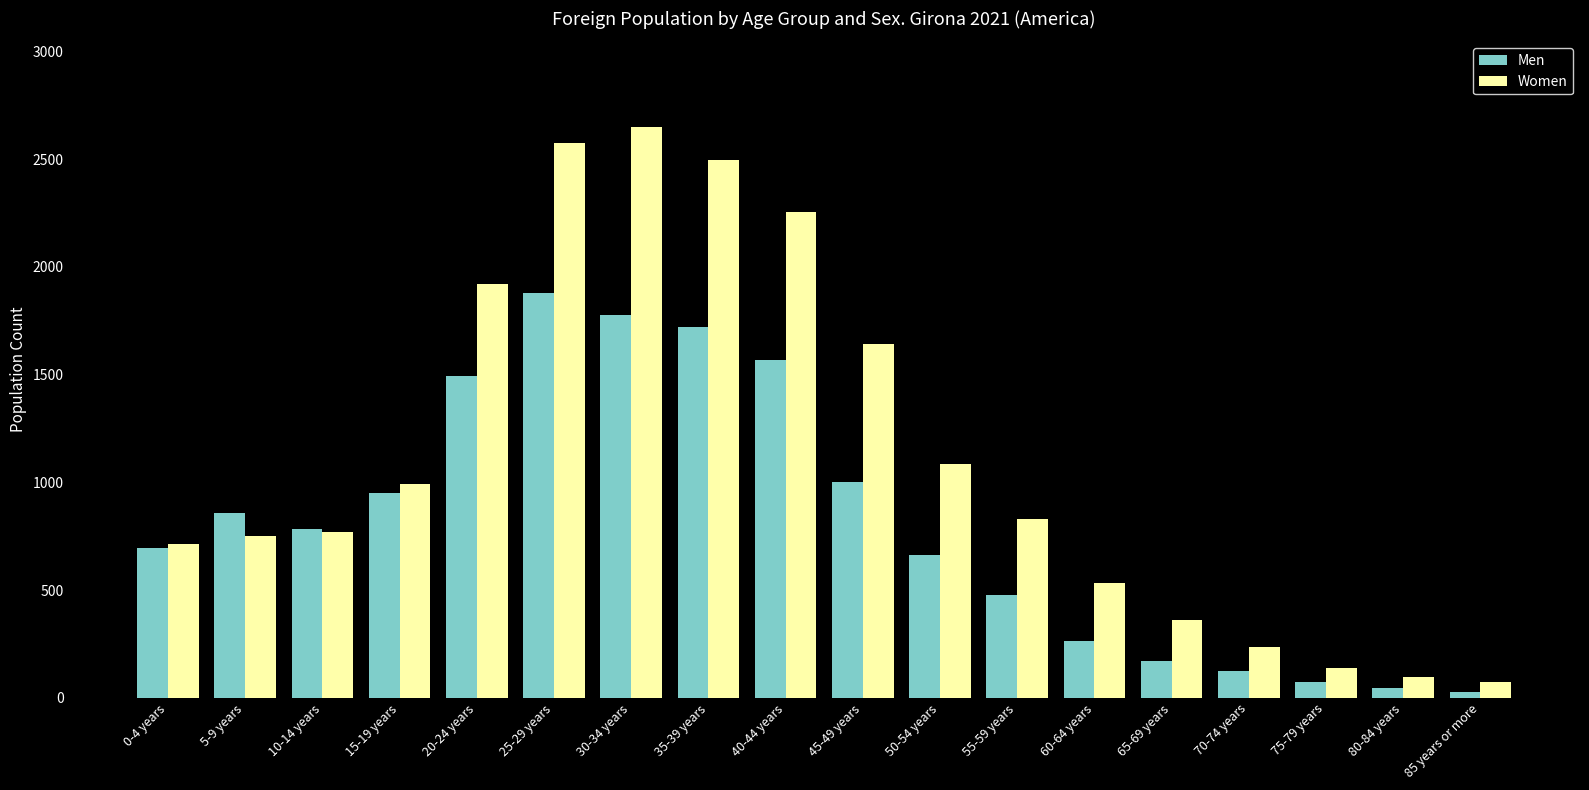

What is the minimum value shown in the chart?

26